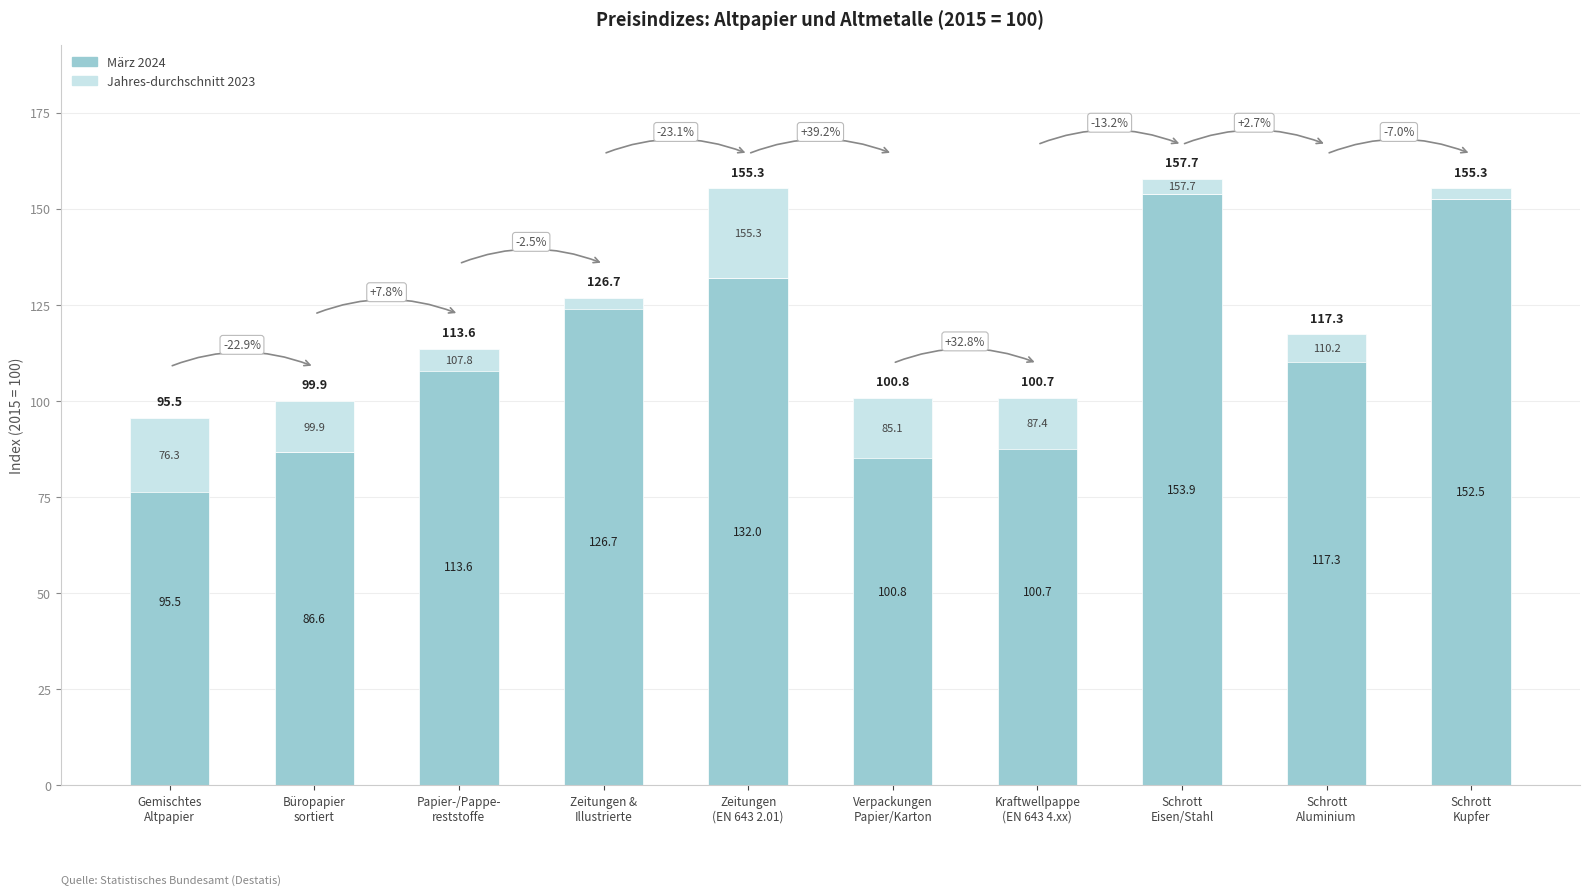

The value of Jahres-durchschnitt 2023 at Zeitungen &
Illustrierte is 8.2. True or false?

False